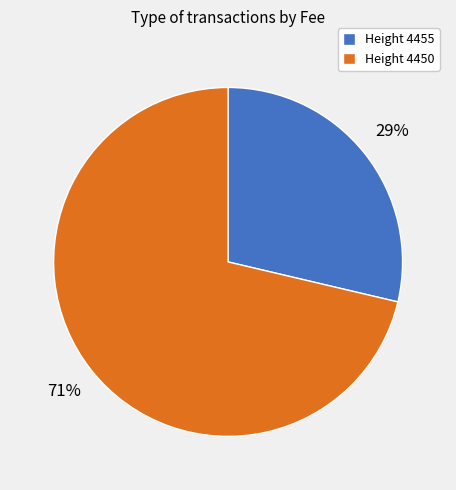

To the nearest percent, what percentage of the pie is Height 4450?

71%